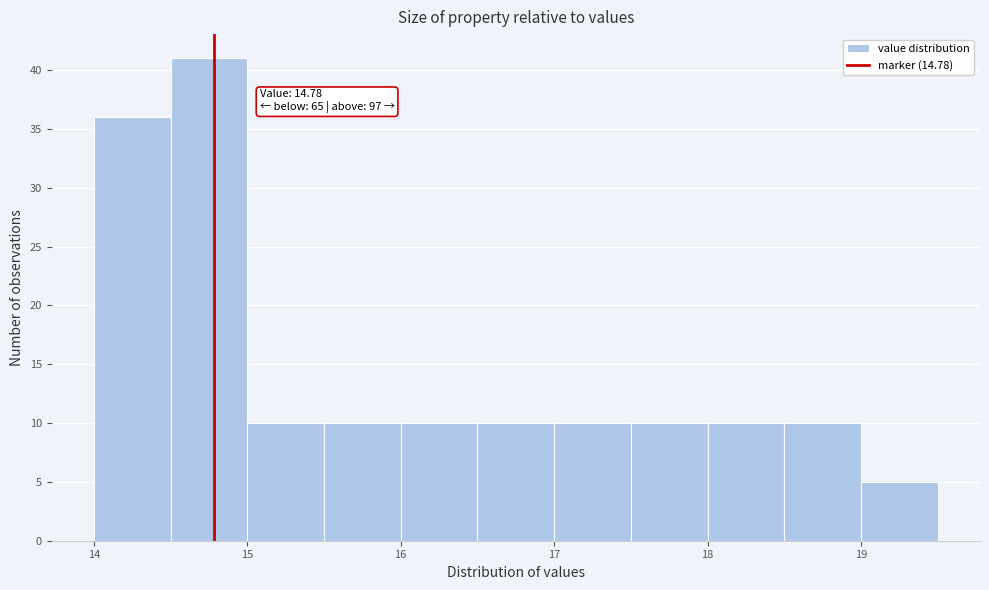

Which range on the x-axis has the tallest bar?

14.5 to 15.0